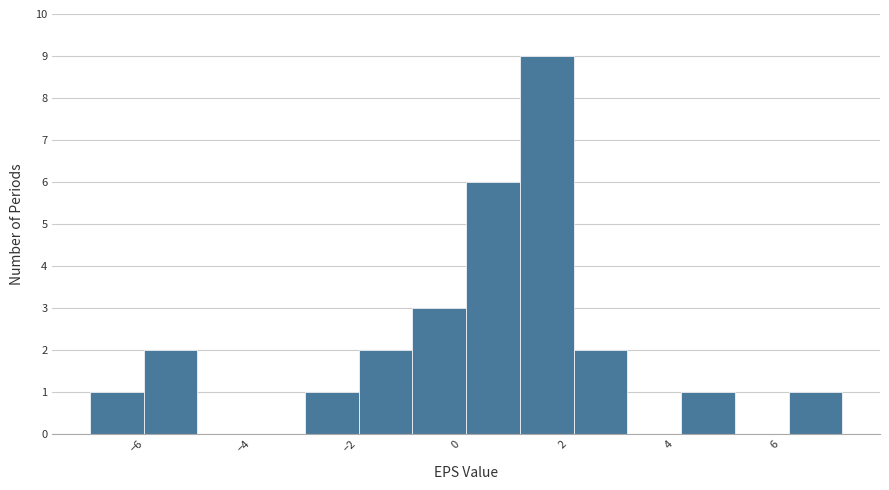

Which range on the x-axis has the tallest bar?

1.2 to 2.2